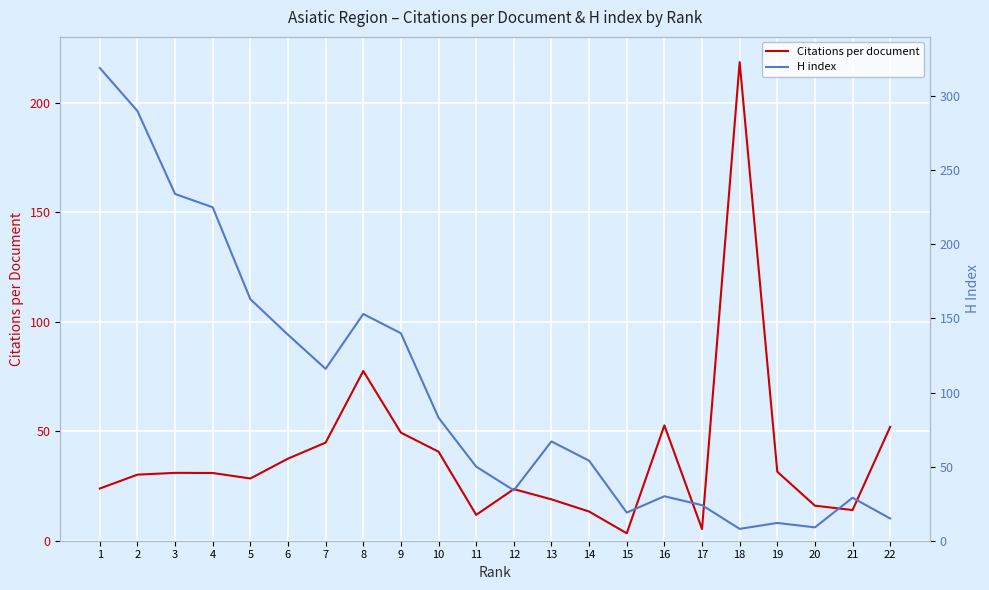

Rank the series by their average value, from lowest to highest.

Citations per document, H index